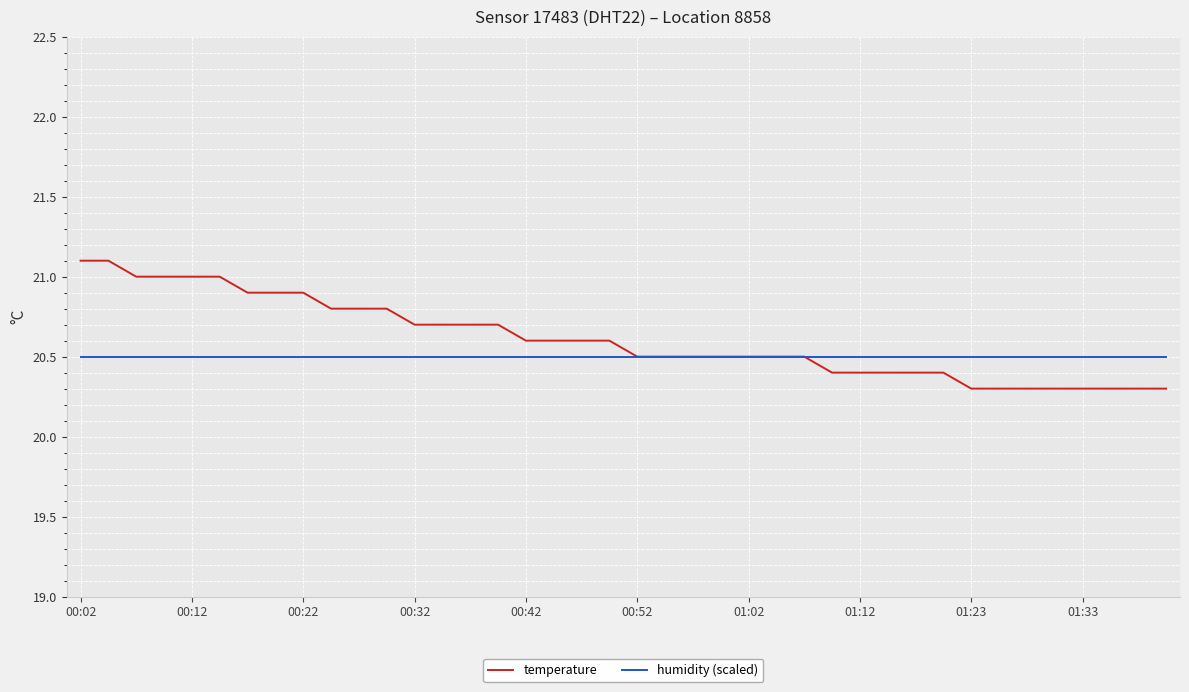

Which series has the largest range (max minus min)?

temperature